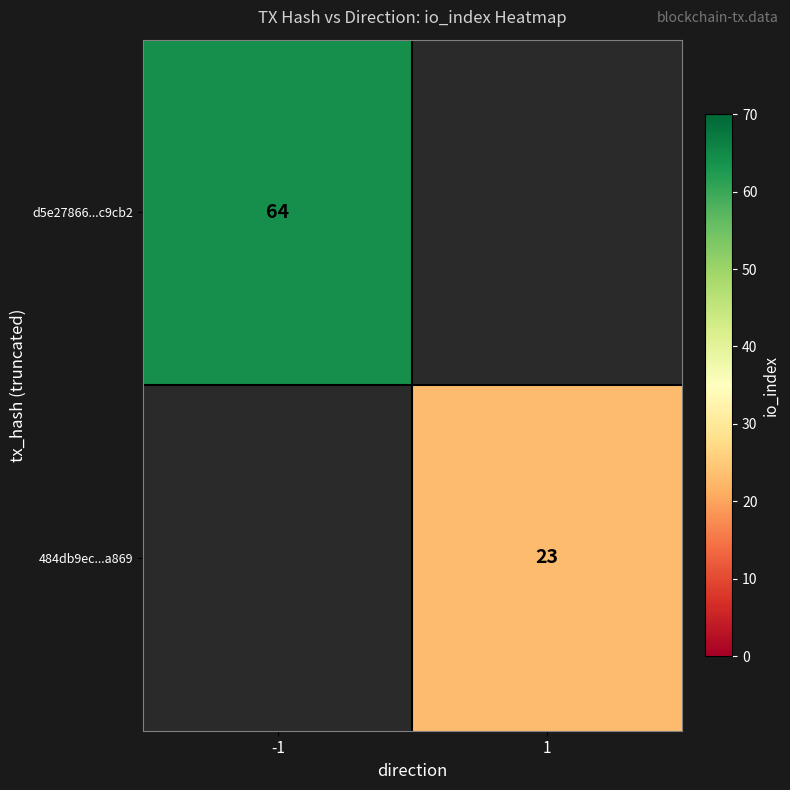

Is it true that 484db9ec...a869 equals 34 at 1?

False